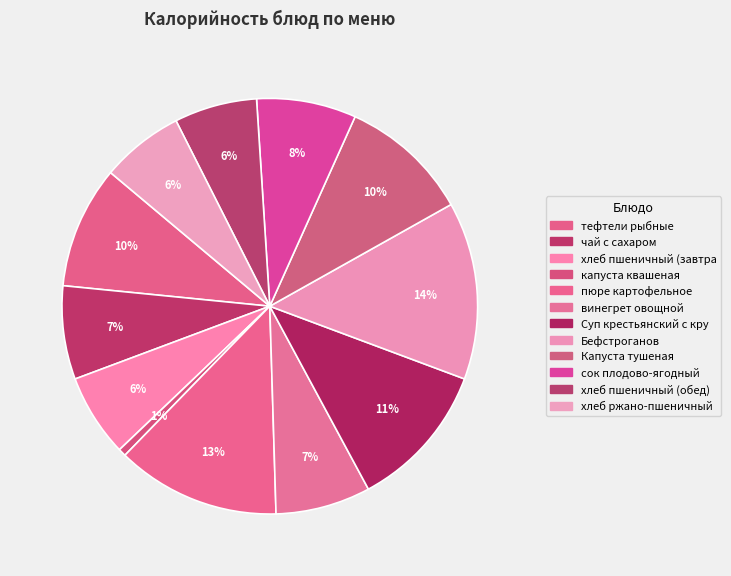

Count the number of slices in the pie.

12